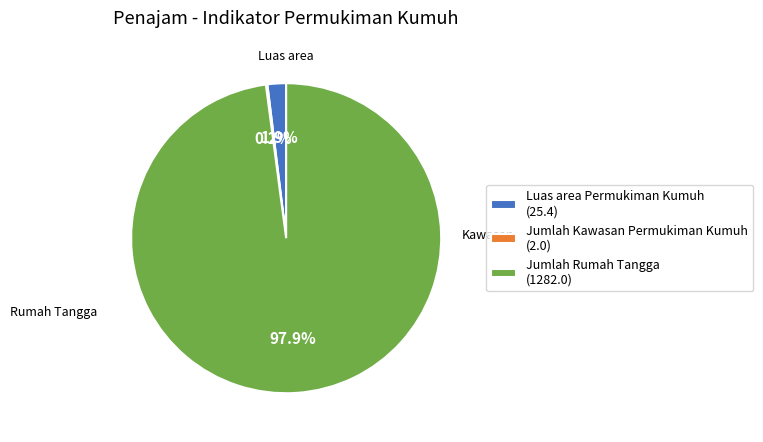

Which slice is the largest?

Jumlah Rumah Tangga (1282.0)